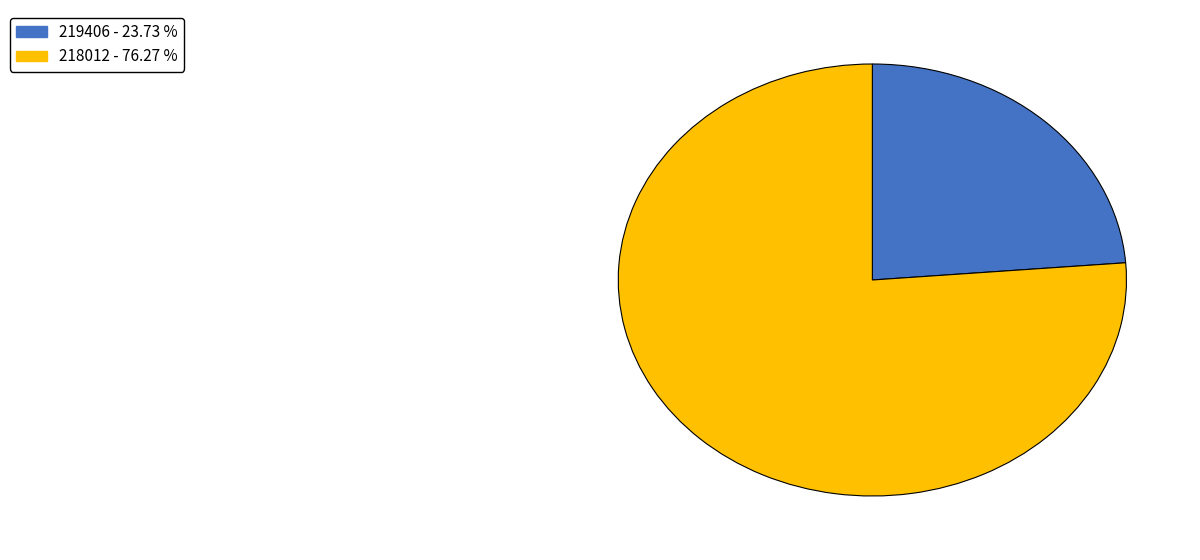

Is it true that 218012 is 86% of the pie?

False